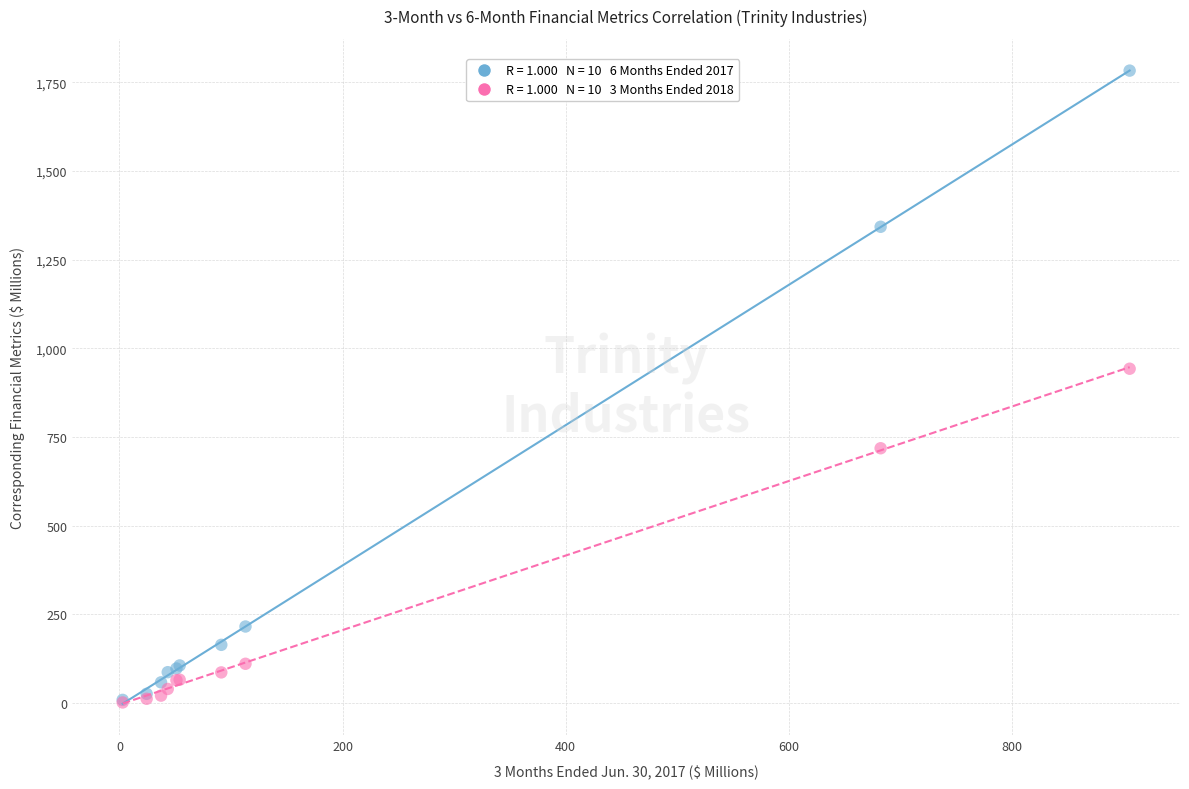

Across all series, what Y value is closest to 892?

942.3